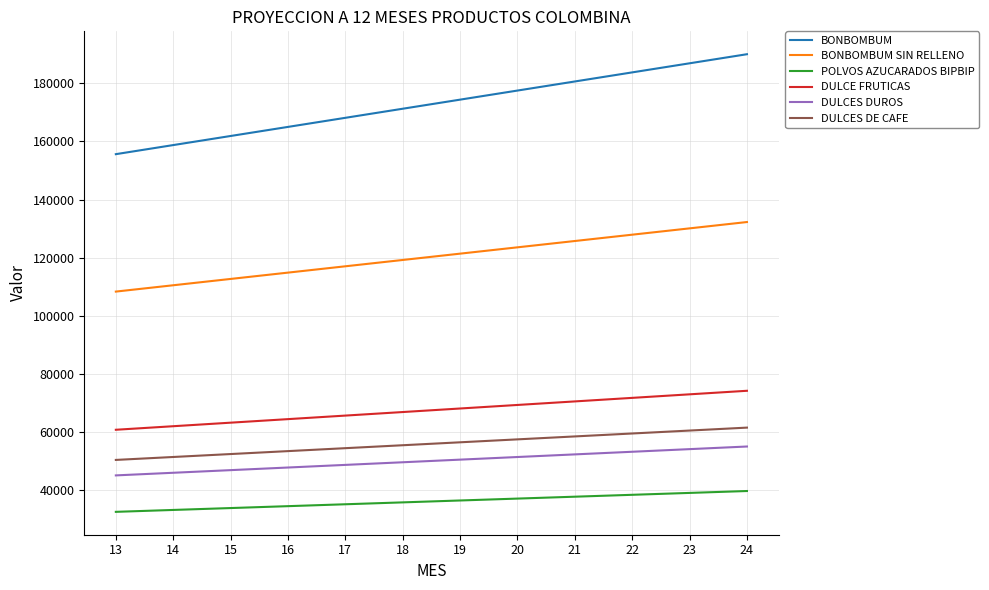

Which series has the widest spread of values?

BONBOMBUM